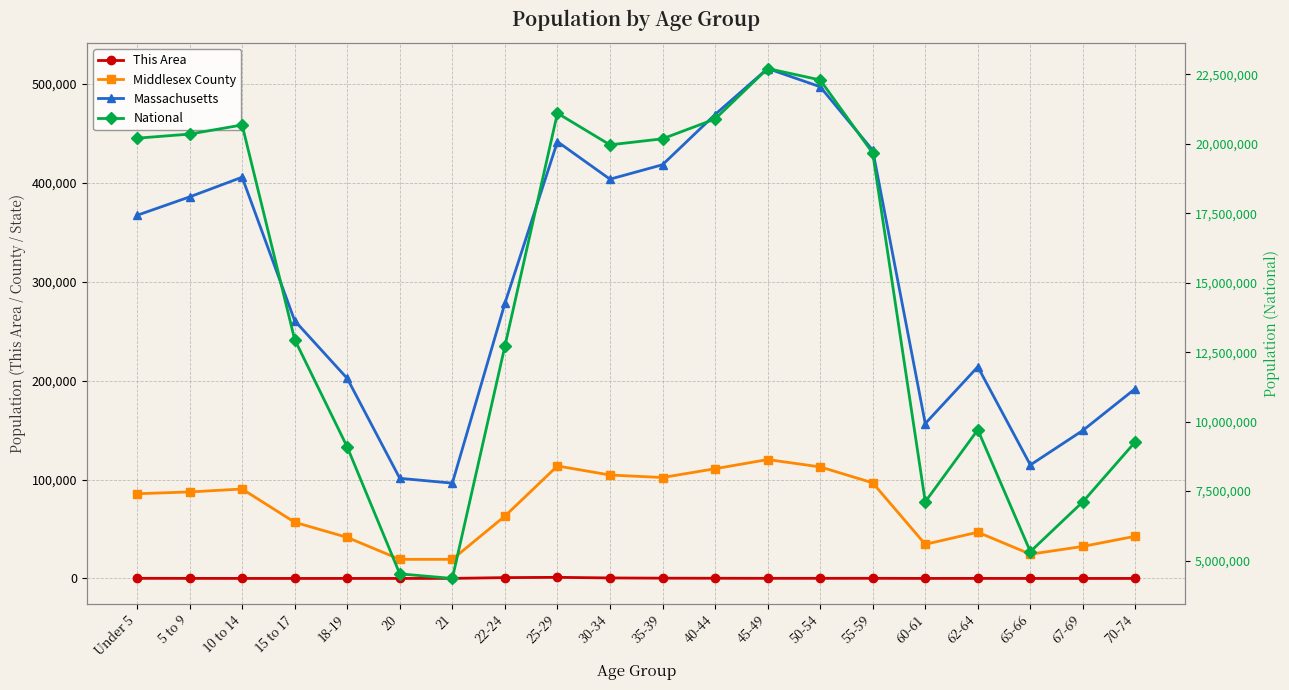

True or false: This Area and Massachusetts cross at least once.

False